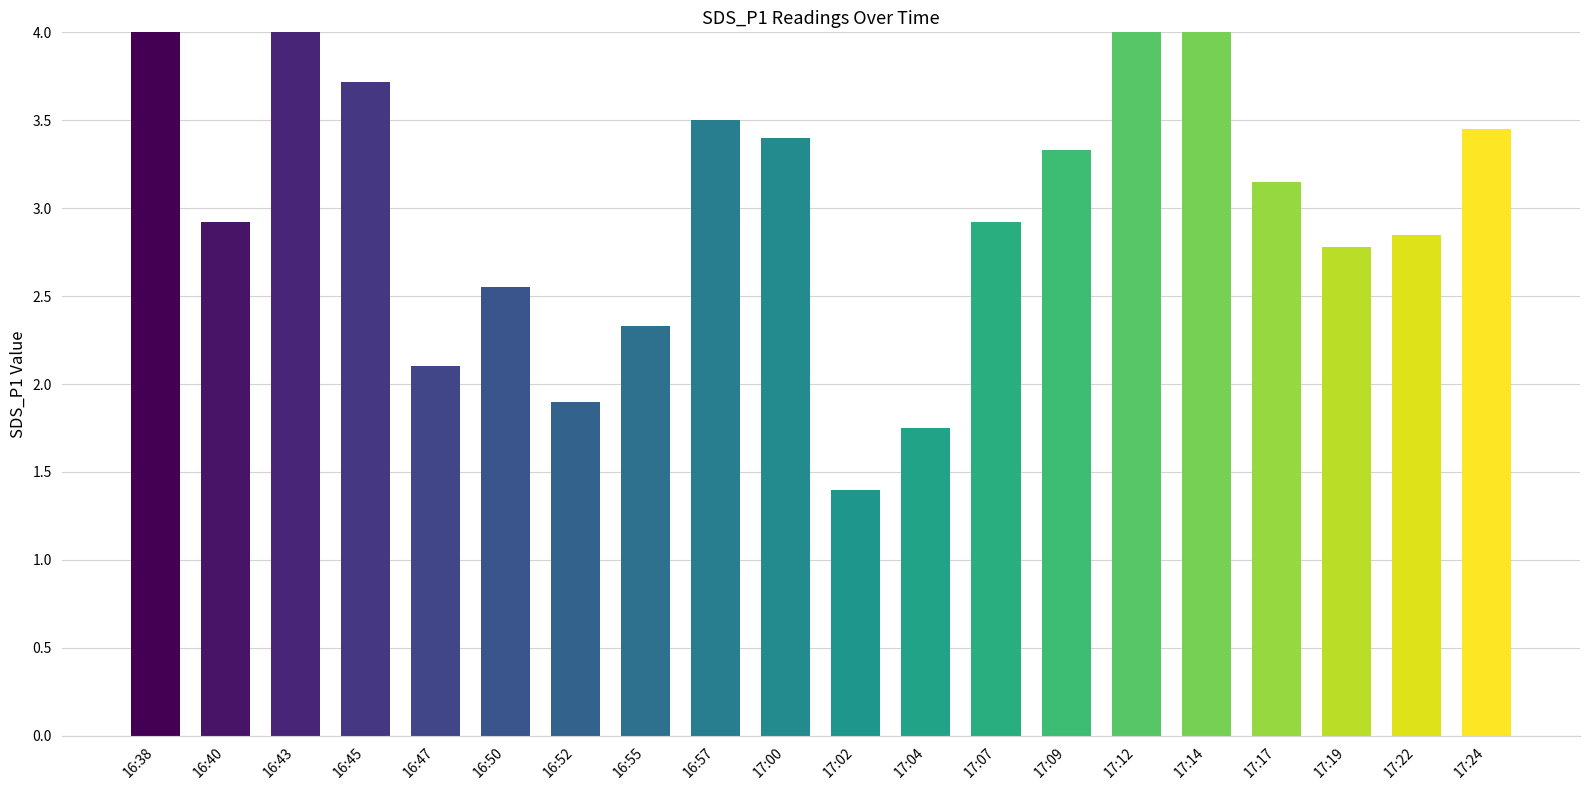

What is the label of the 11th bar from the left?

17:02